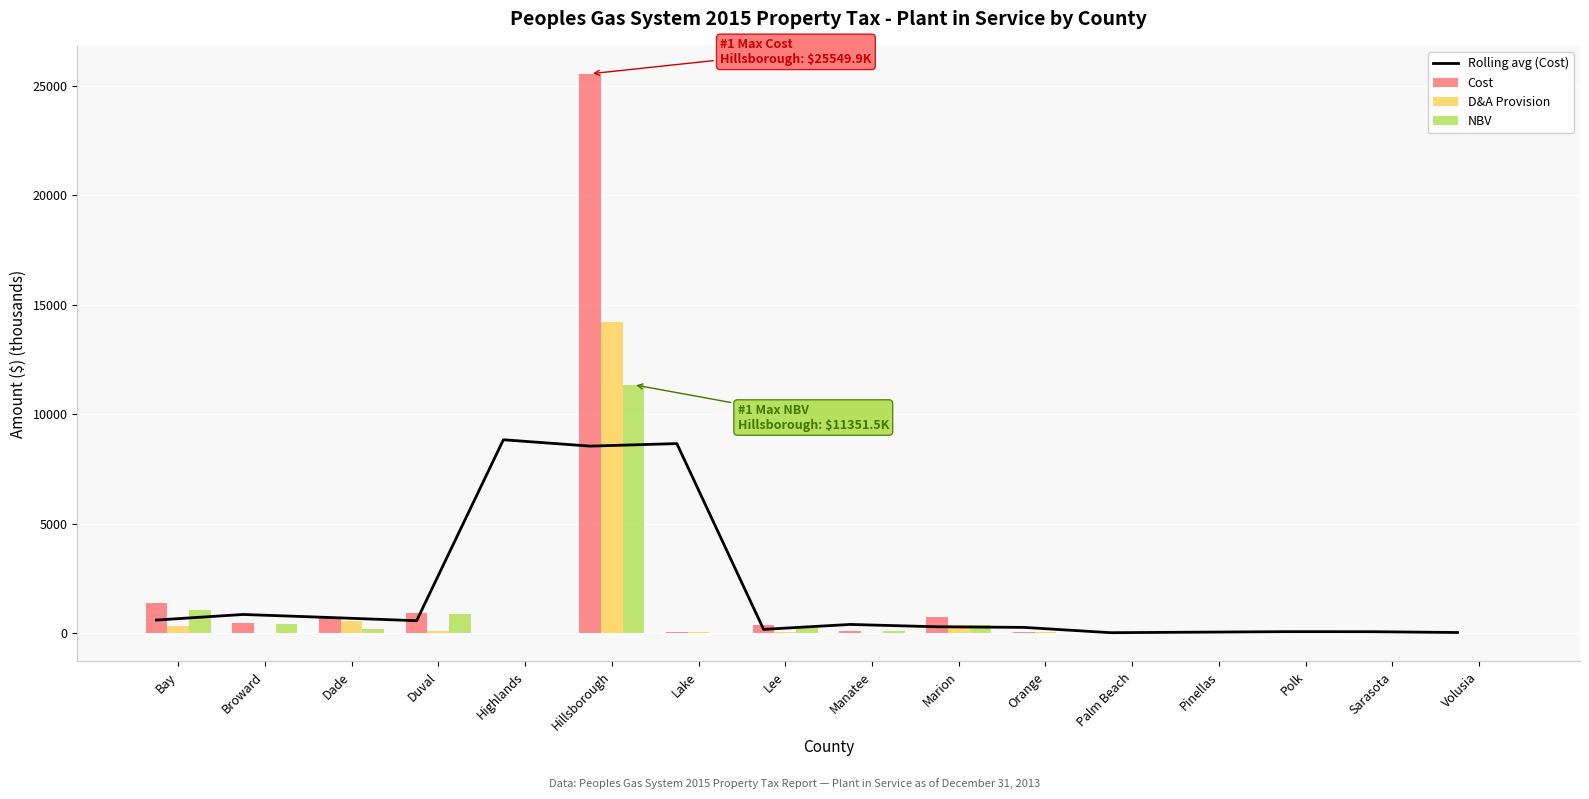

Rank the series by their maximum value, from highest to lowest.

Cost, D&A Provision, NBV, Rolling avg (Cost)